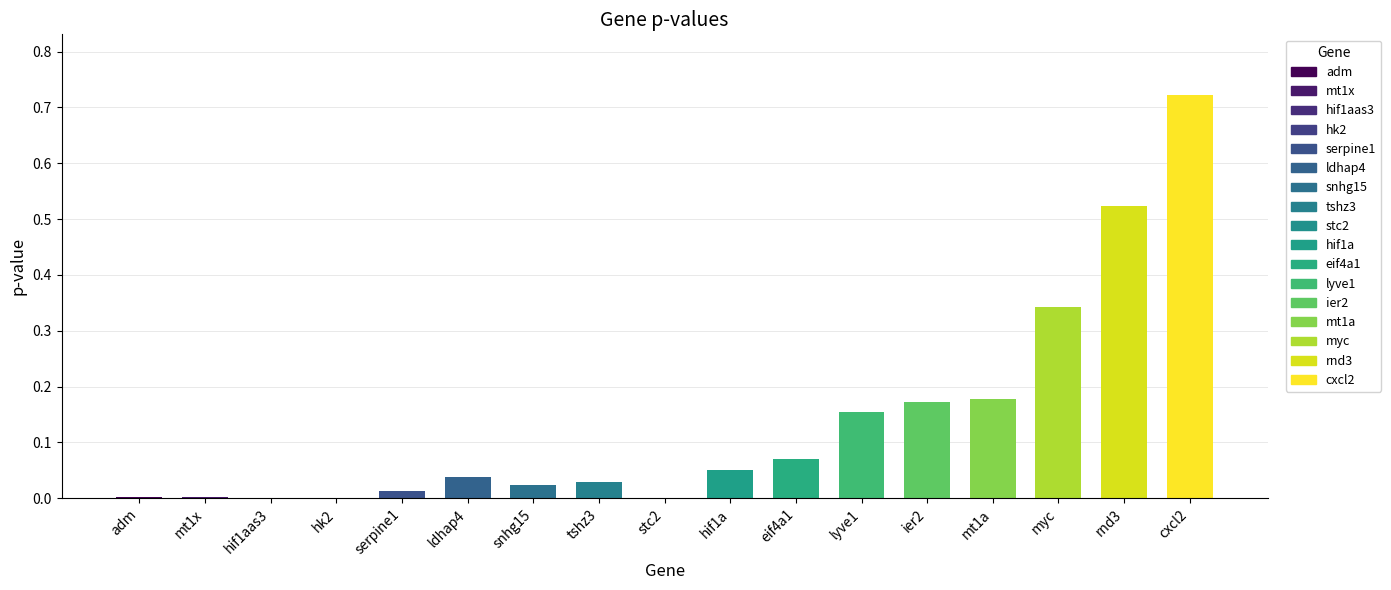

What is the change in value from tshz3 to rnd3?

+0.5